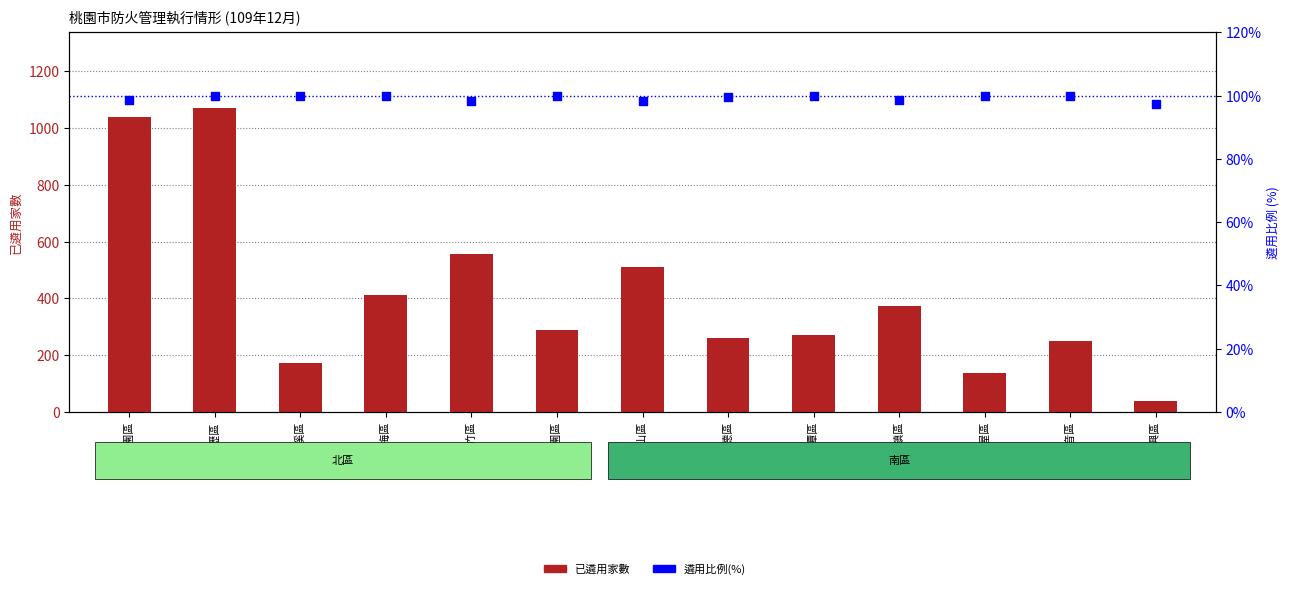

What are all the series names shown in the legend?

已遴用家數, 遴用比例(%)